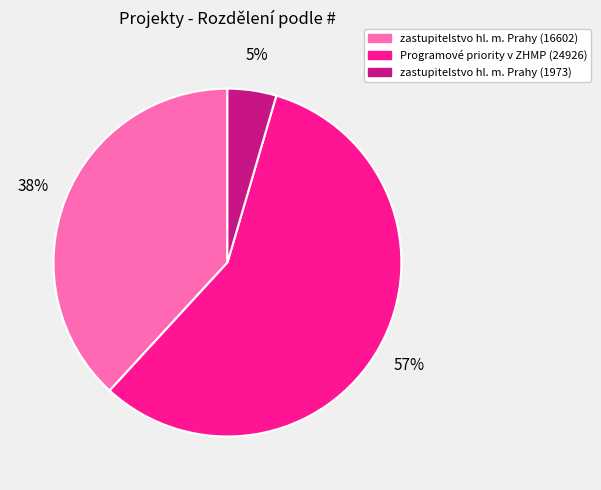

Count the number of slices in the pie.

3